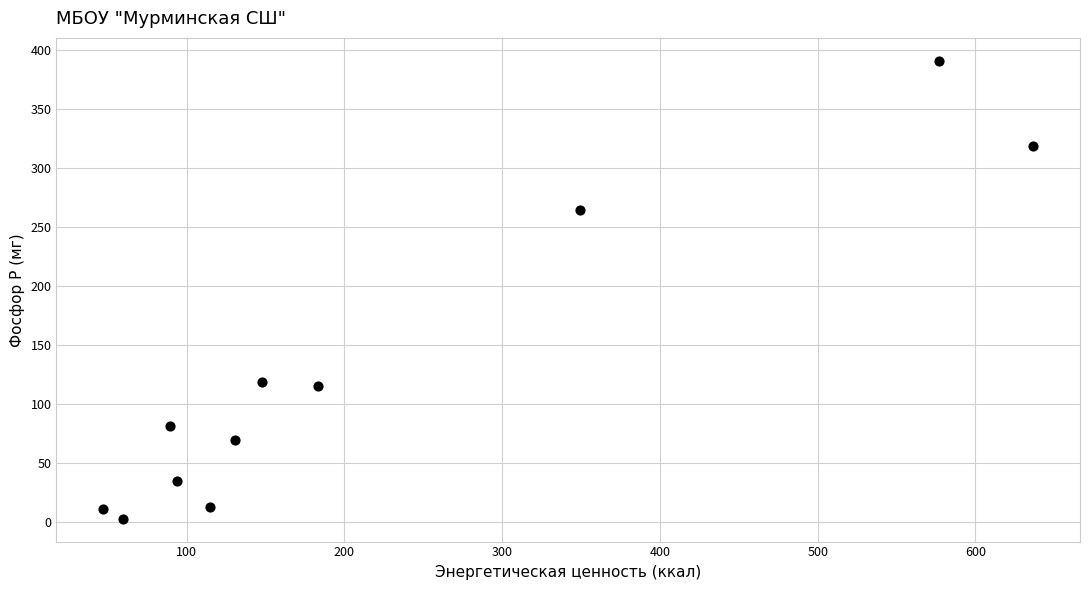

What is the average Y value?

129.0